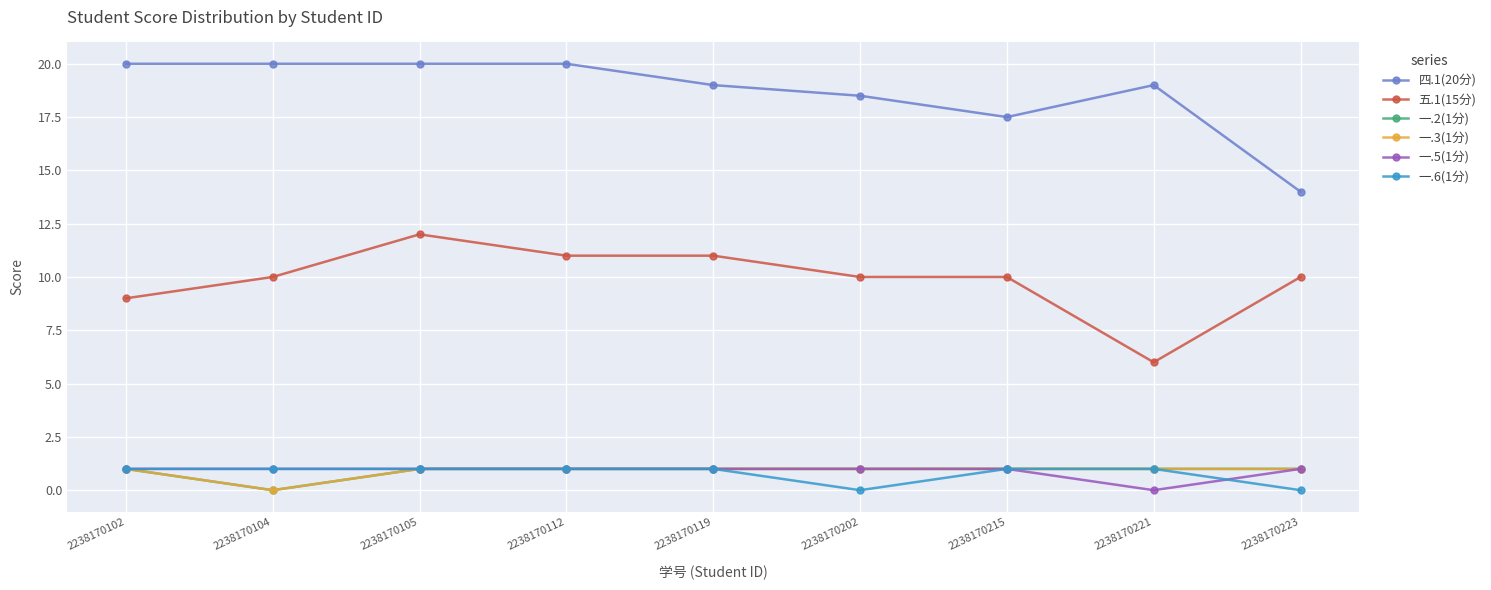

Is the value of 一.3(1分) at 2238170104 greater than the value of 一.2(1分) at 2238170215?

No